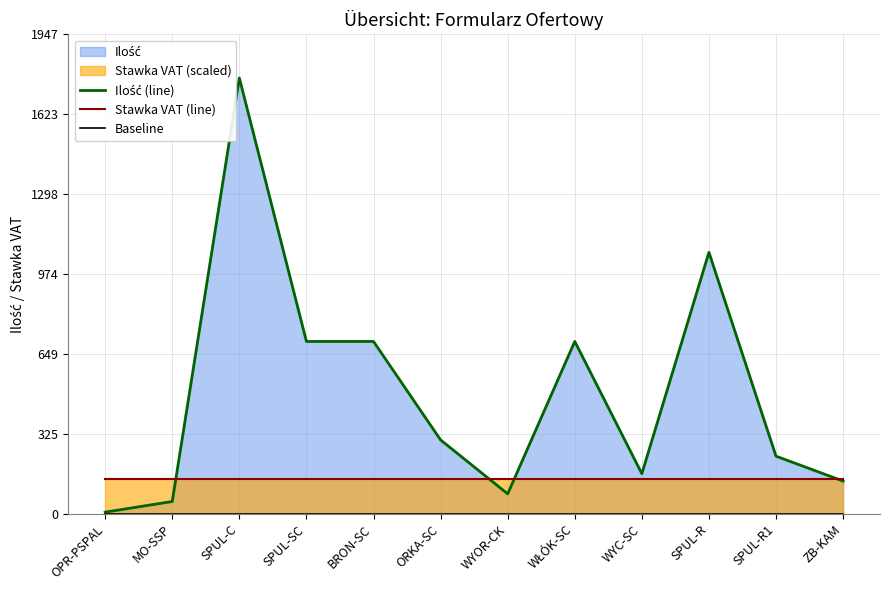

At which category does the chart reach its peak across all series?

SPUL-C